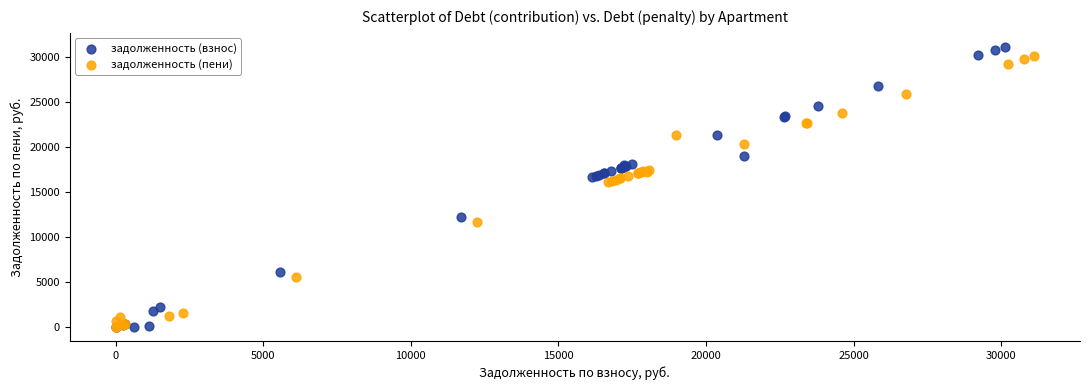

Which series has the largest Y range (max minus min)?

задолженность (взнос)